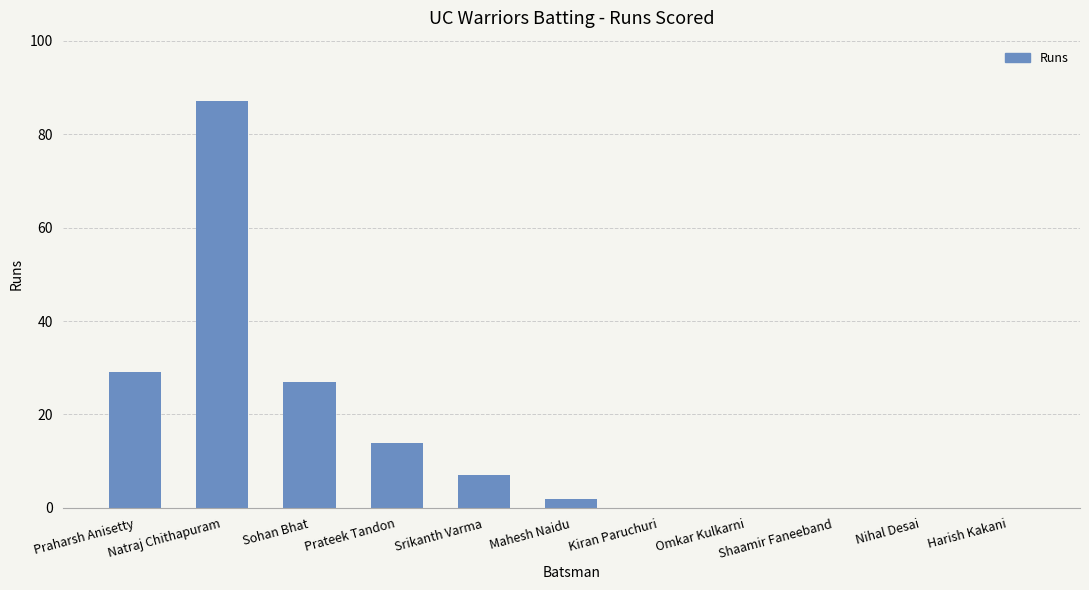

What is the sum of all values?

166